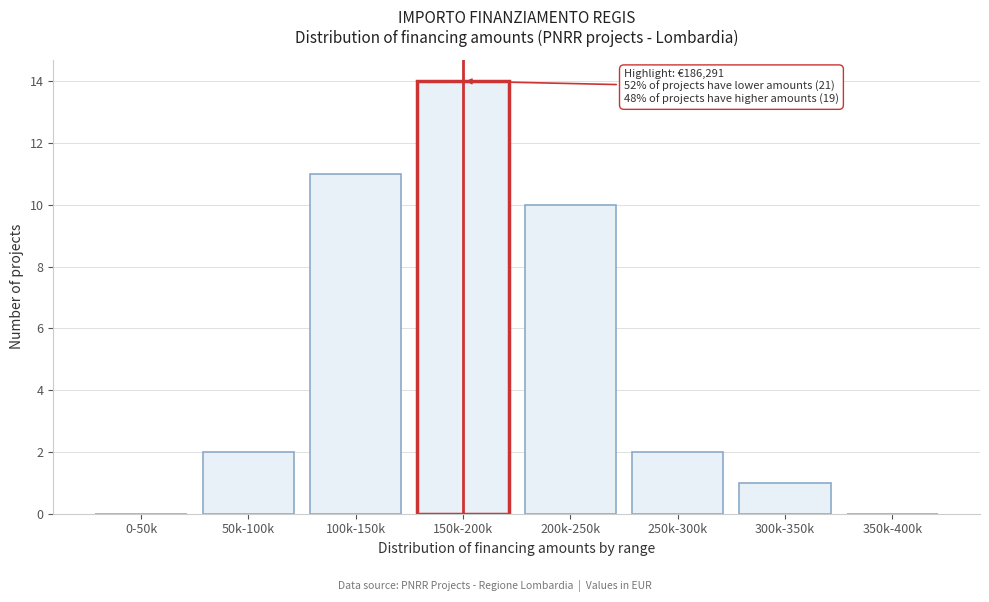

Reading left to right, what are all the values shown in this chart?

0-50k=0	50k-100k=2	100k-150k=11	150k-200k=14	200k-250k=10	250k-300k=2	300k-350k=1	350k-400k=0